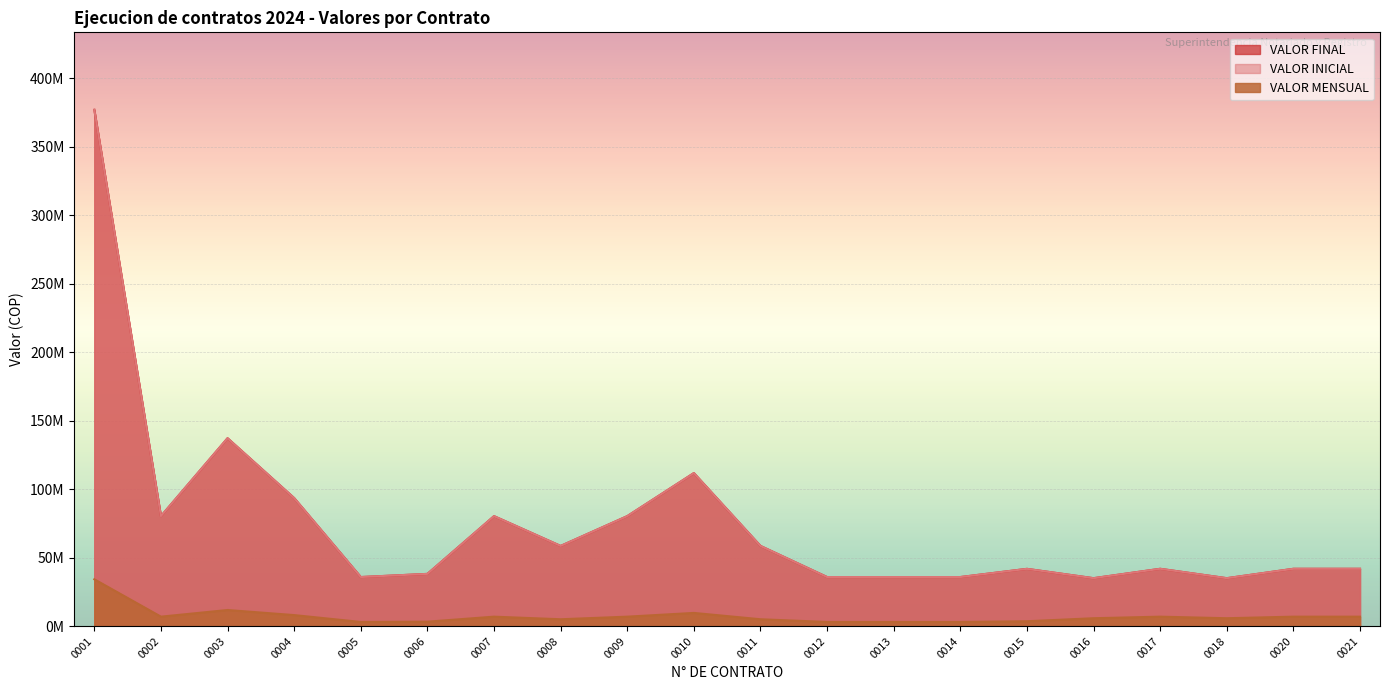

Which series changed the most between 0011 and 0020?

VALOR FINAL